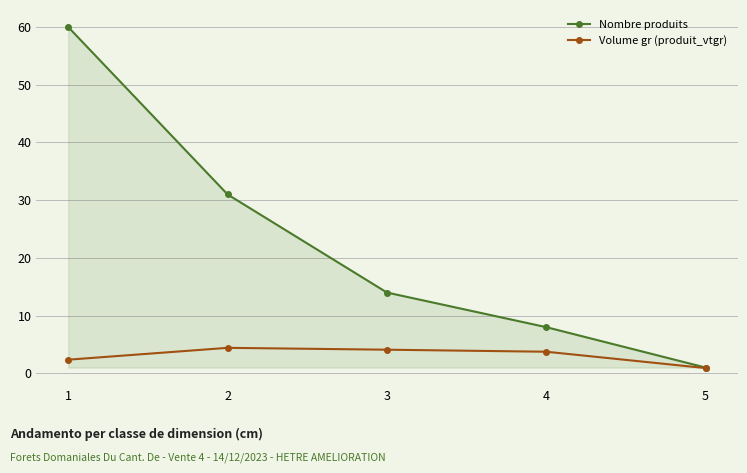

How many data points does each series have?

5